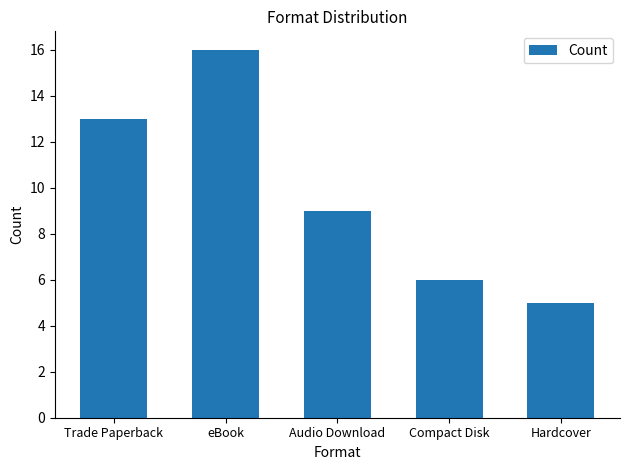

At which category does the chart reach its minimum across all series?

Hardcover